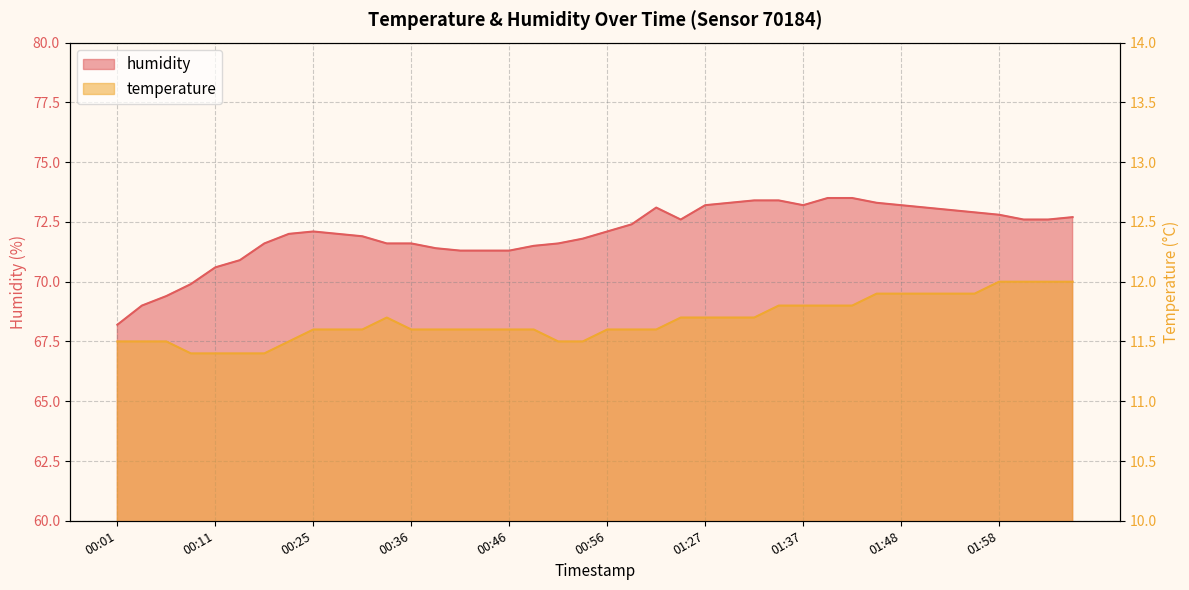

The value of temperature at 00:30 is 11.6. True or false?

True